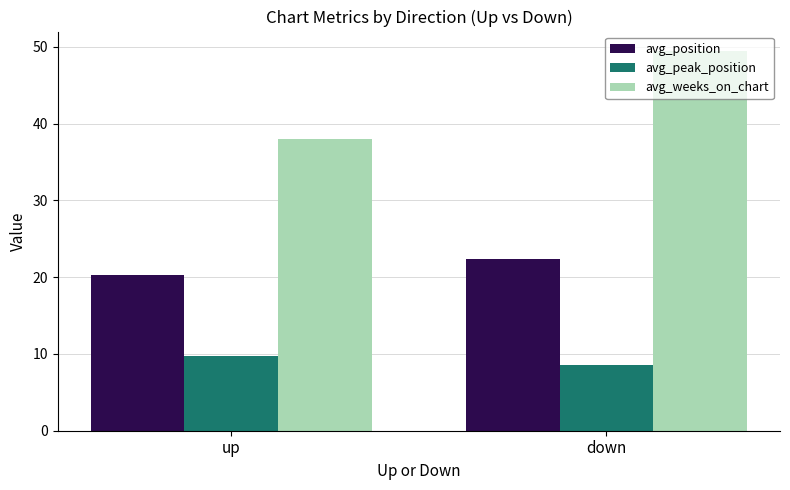

List the series in order of their overall mean, highest first.

avg_weeks_on_chart, avg_position, avg_peak_position